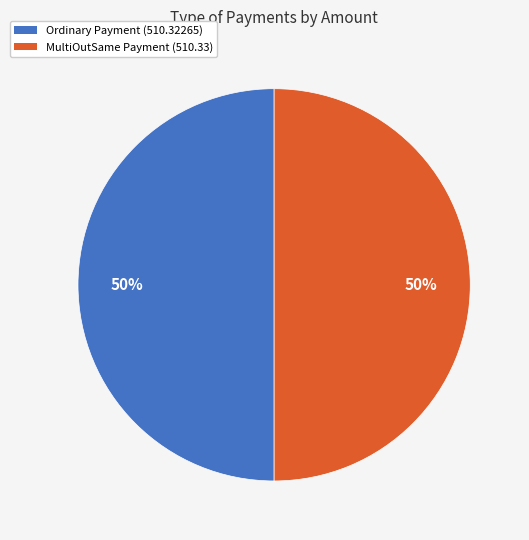

How many segments does this pie chart have?

2